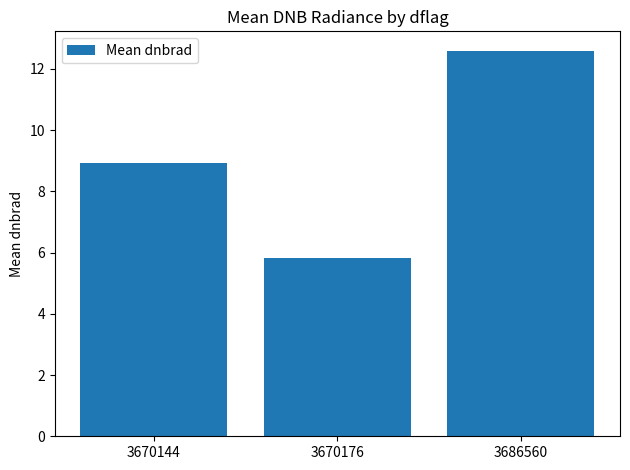

What is the change in value from 3670144 to 3670176?

-3.1